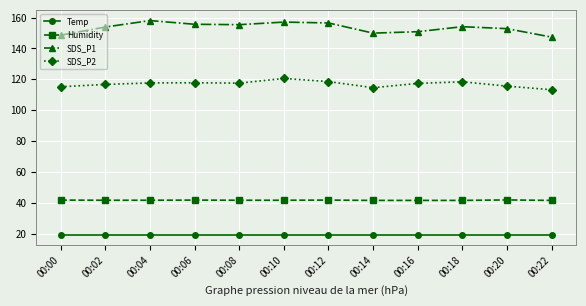

Rank the series by their average value, from highest to lowest.

SDS_P1, SDS_P2, Humidity, Temp